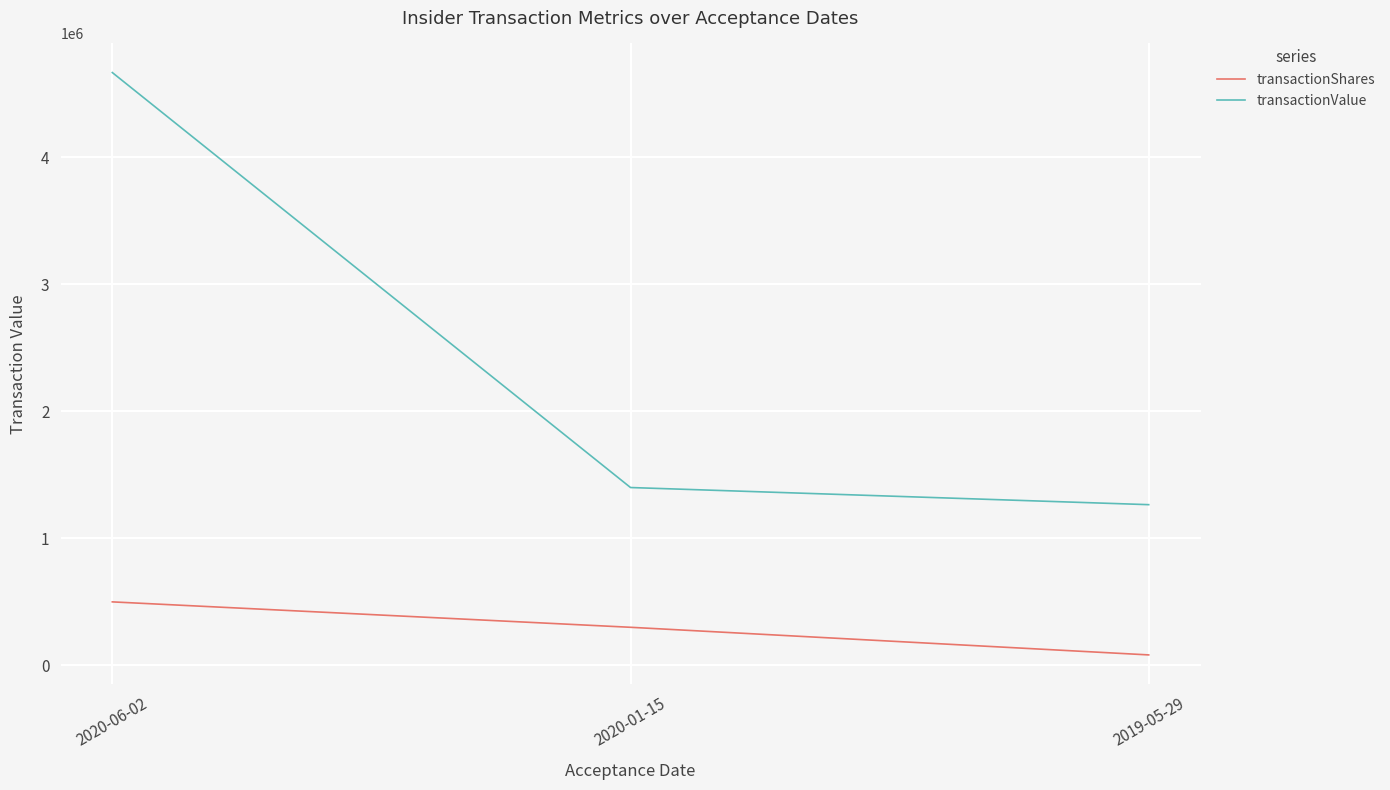

What is the sum of the transactionValue values at 2020-01-15 and 2020-06-02?

6066000